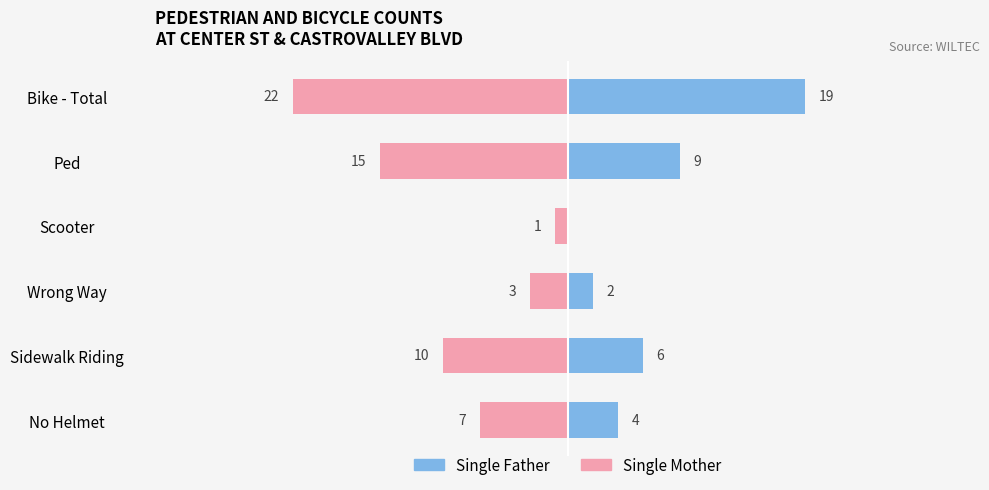

What is the difference between the maximum and minimum values in the Single Mother series?

21